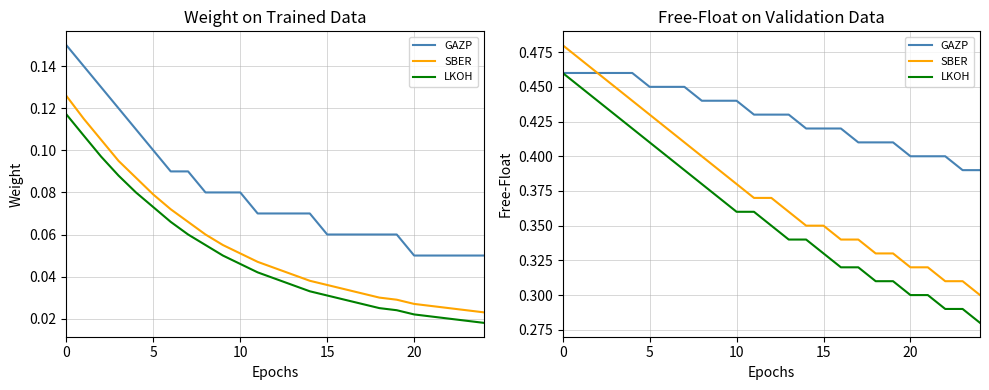

True or false: GAZP has a value of 0.6 at 5.

False